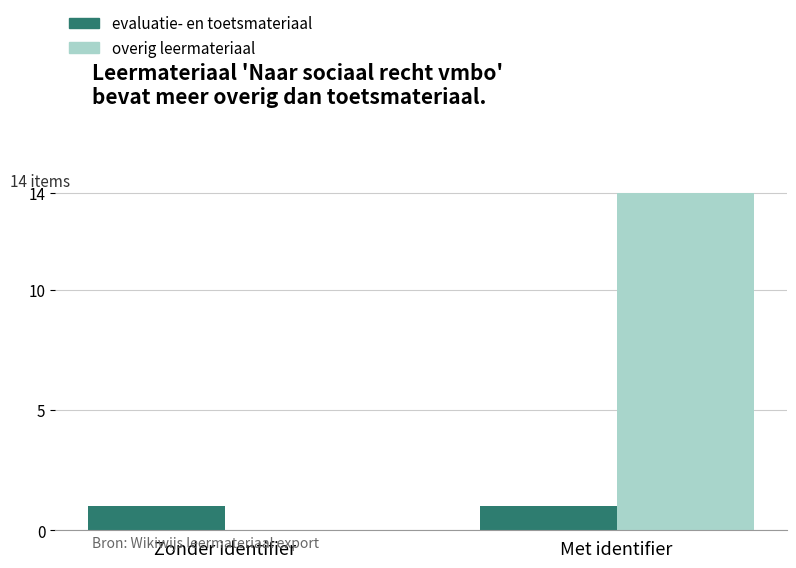

What is the sum of the evaluatie- en toetsmateriaal values at Met identifier and Zonder identifier?

2